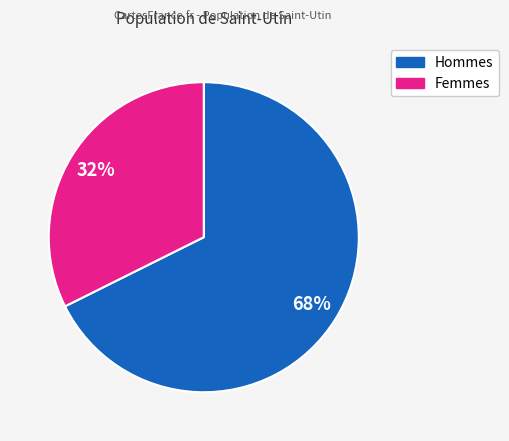

To the nearest percent, what is the average slice percentage?

50%